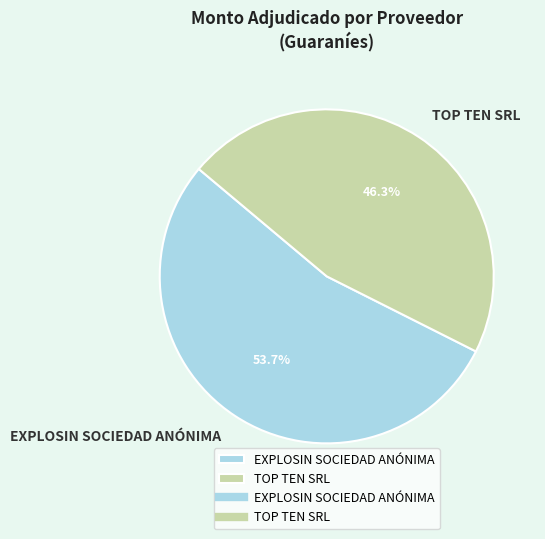

How many slices are in this pie chart?

2